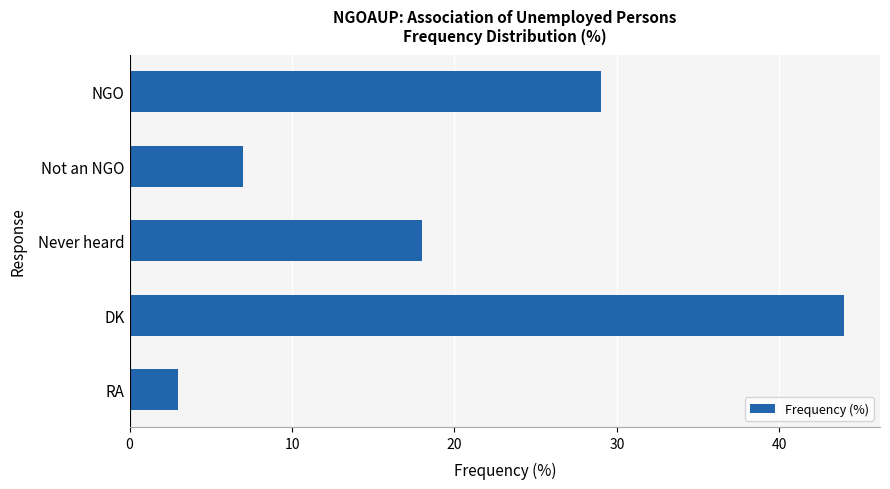

Reading top to bottom, transcribe all the data shown in this chart.

29	7	18	44	3